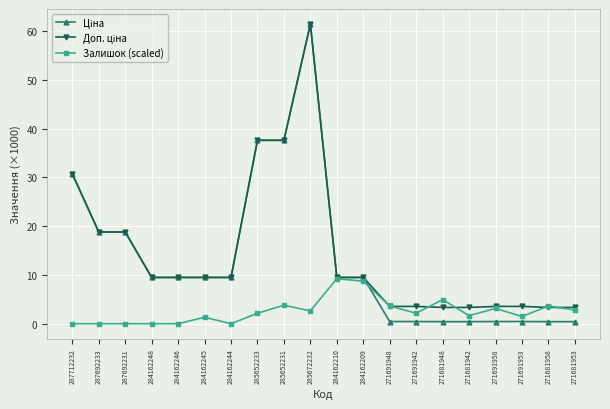

How many categories are shown in the chart?

20